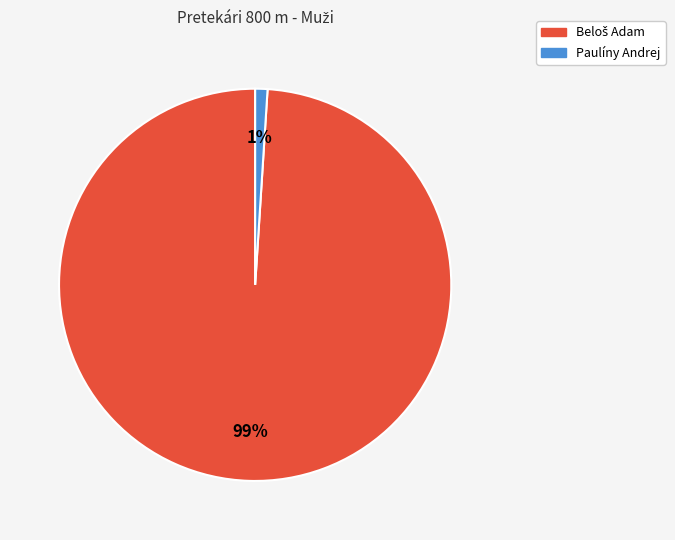

Is there any slice that represents more than half of the pie?

Yes